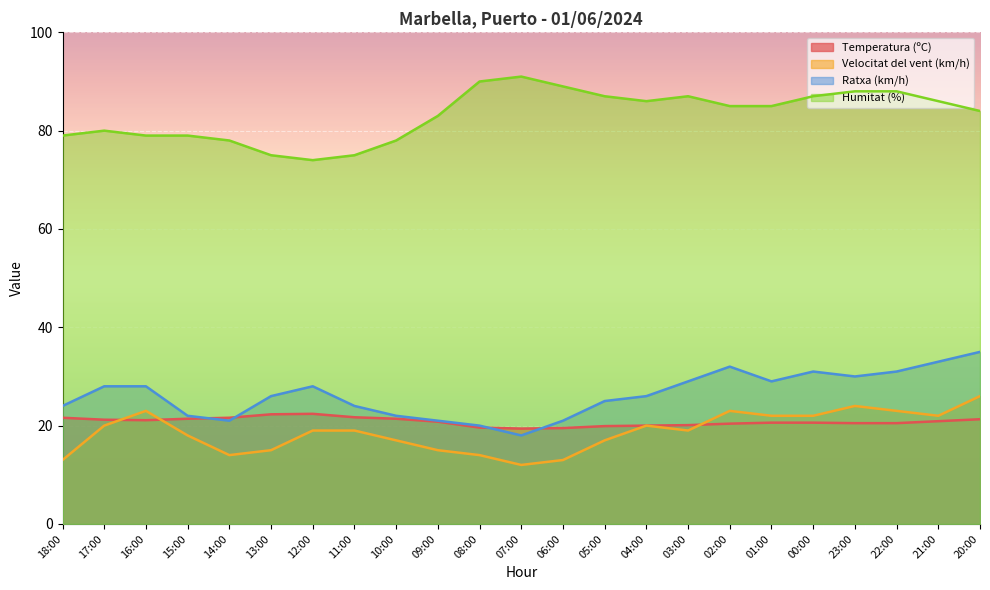

Which series has the largest range (max minus min)?

Ratxa (km/h)